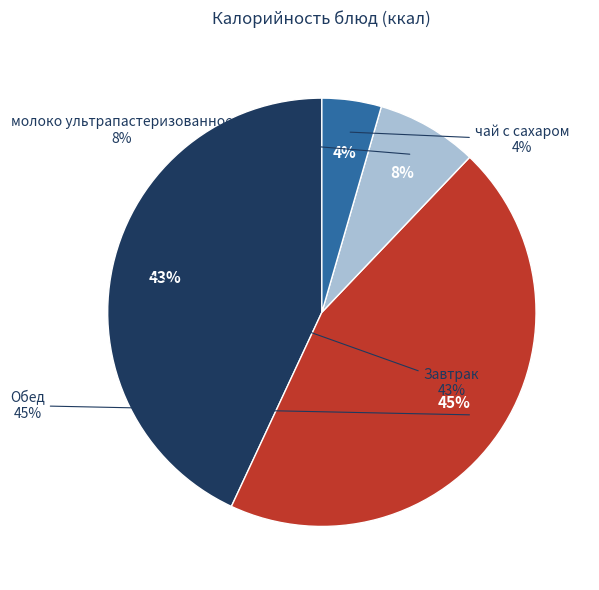

What is the change in value from Завтрак to чай с сахаром?

-558.1